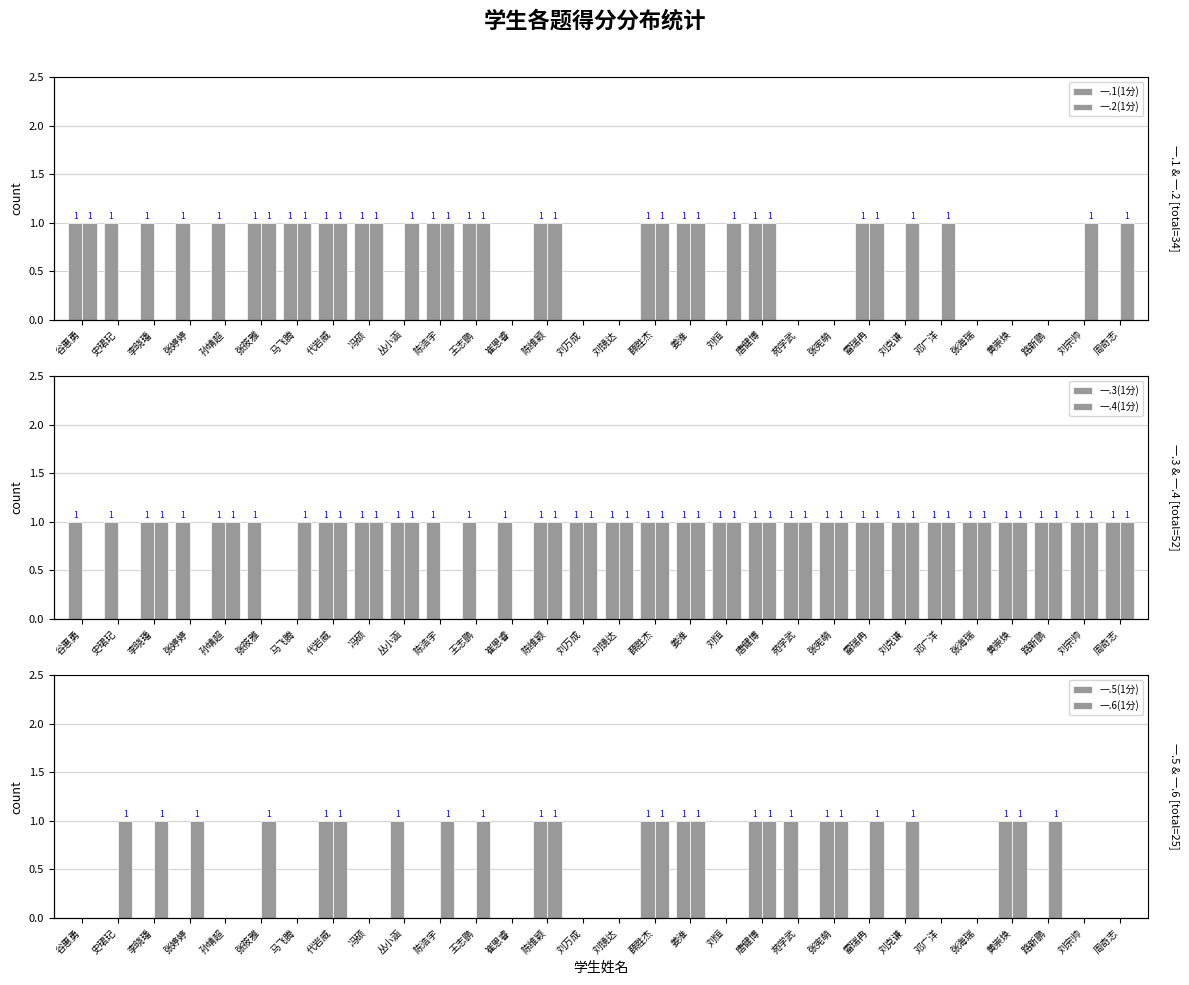

What is the label of the 22nd bar from the right?

冯硕